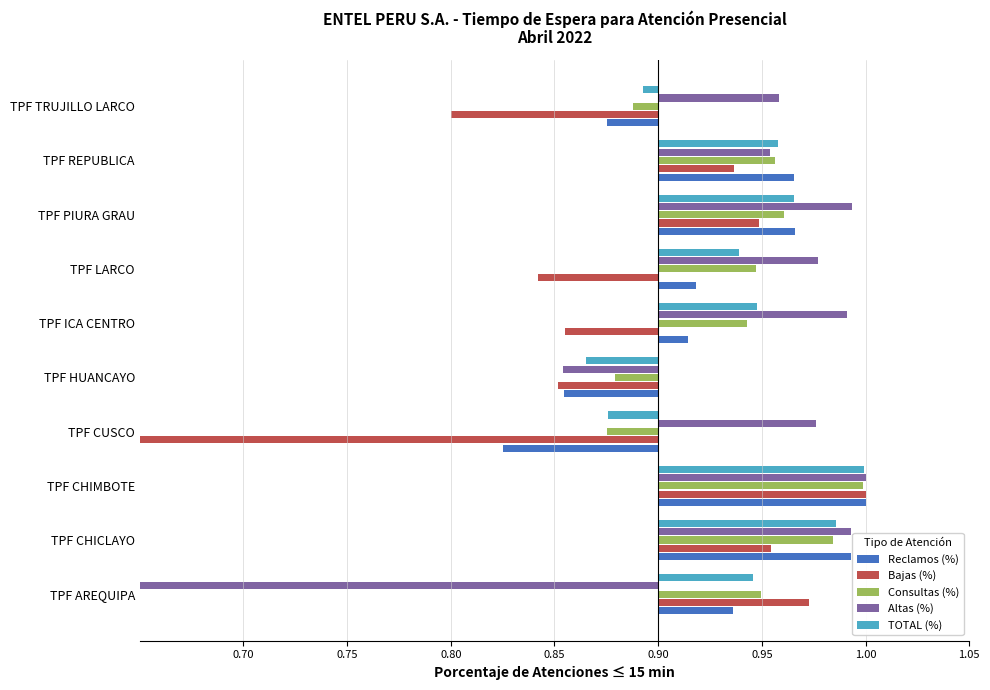

Reading right to left, transcribe all the data shown in this chart.

Reclamos (%): -0.0	0.1	0.1	0.0	0.0	-0.0	-0.1	0.1	0.1	0.0
Bajas (%): -0.1	0.0	0.0	-0.1	-0.0	-0.0	-0.4	0.1	0.1	0.1
Consultas (%): -0.0	0.1	0.1	0.0	0.0	-0.0	-0.0	0.1	0.1	0.0
Altas (%): 0.1	0.1	0.1	0.1	0.1	-0.0	0.1	0.1	0.1	-0.6
TOTAL (%): -0.0	0.1	0.1	0.0	0.0	-0.0	-0.0	0.1	0.1	0.0